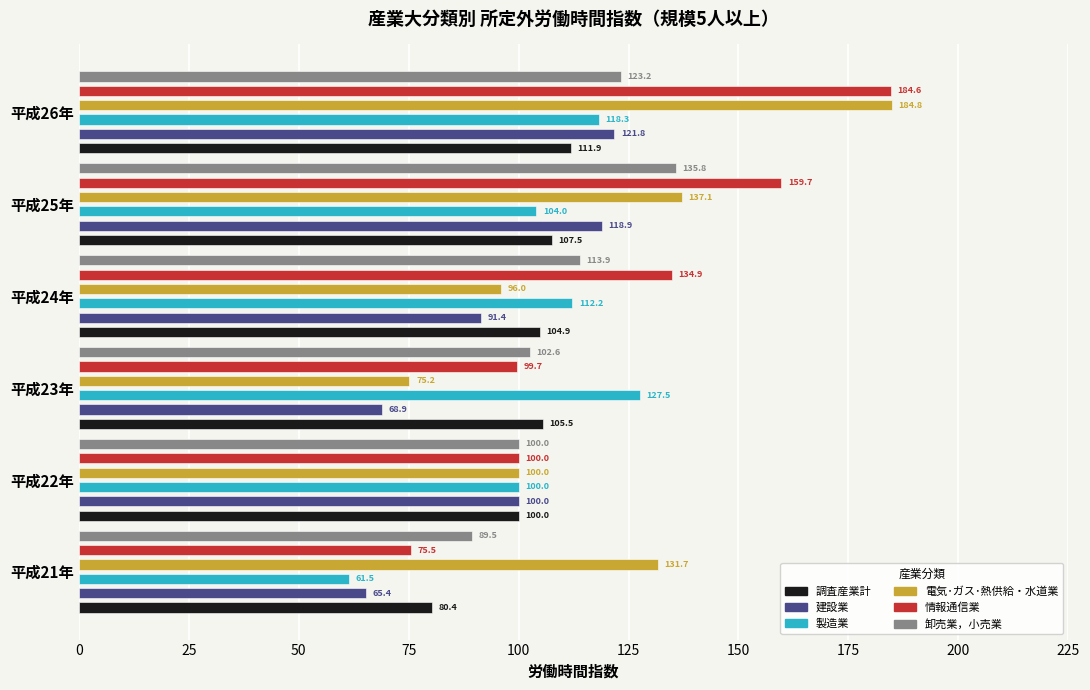

True or false: 建設業 has a value of 91.4 at 平成24年.

True